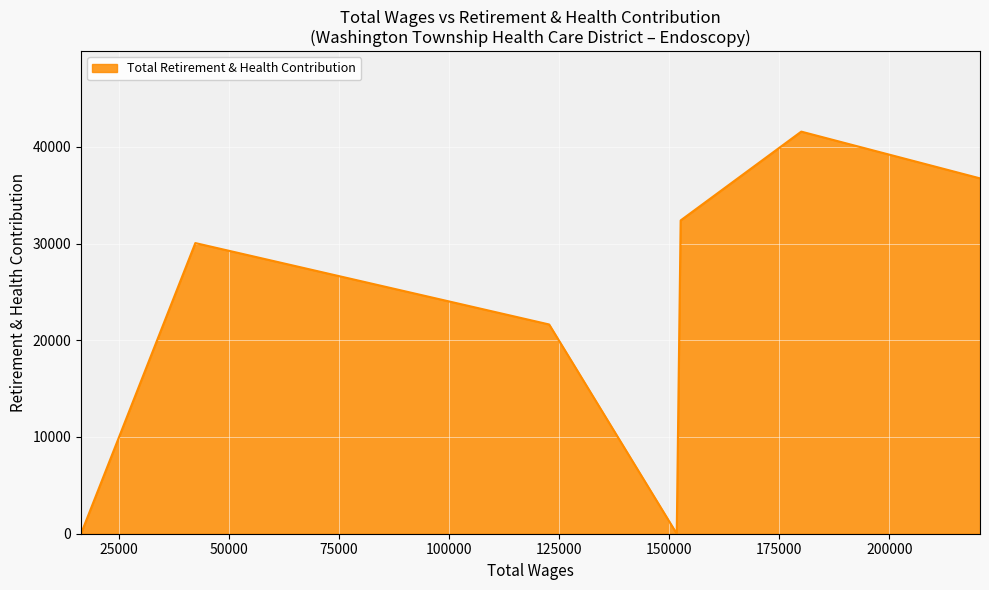

Count the number of data series in this chart.

1